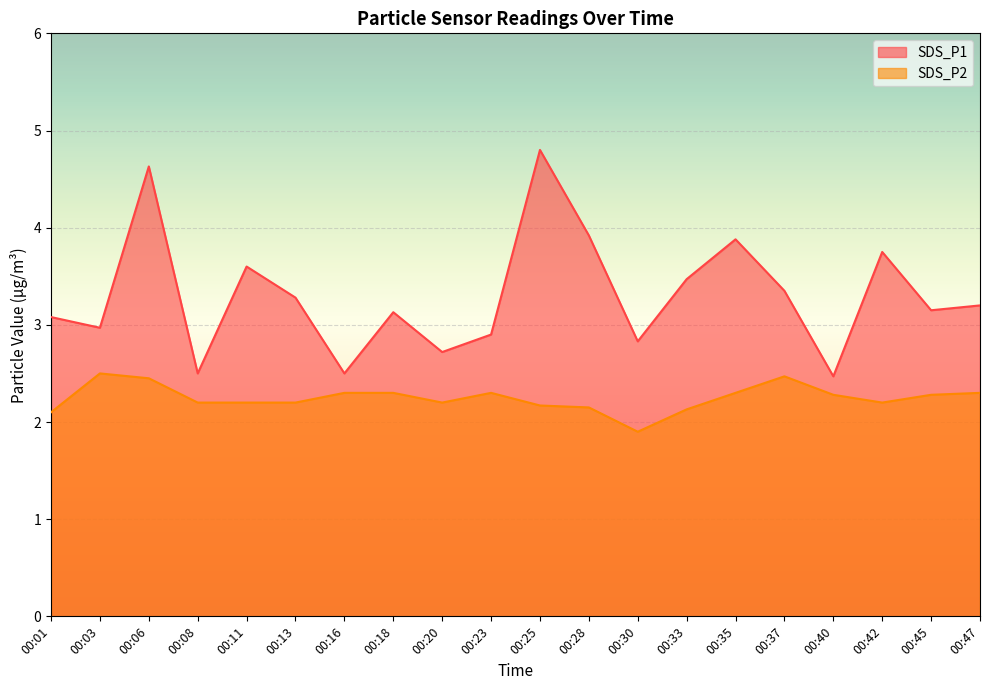

What is the total value across all series at 00:47?

5.5